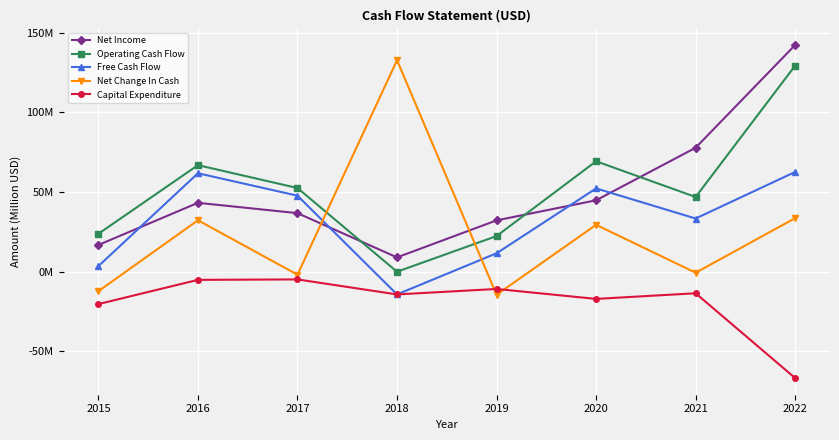

Is this an area chart (filled region under the line)?

No